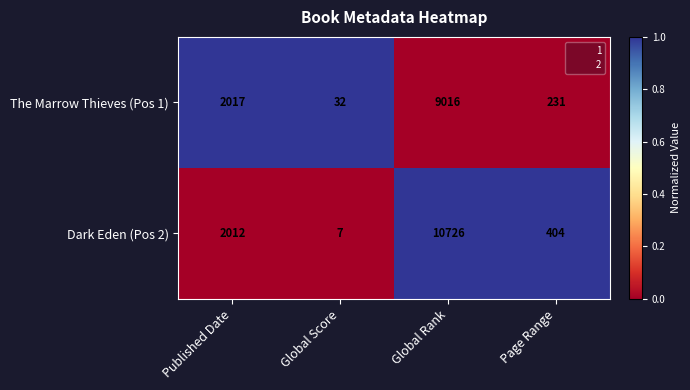

What is the spread (max minus min) of values at Page Range?

173